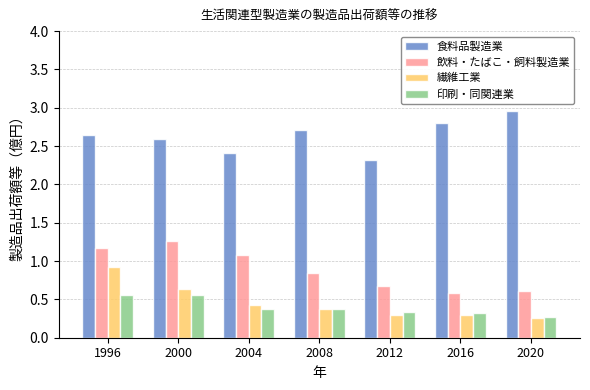

Which series changed the most between 1996 and 2016?

繊維工業